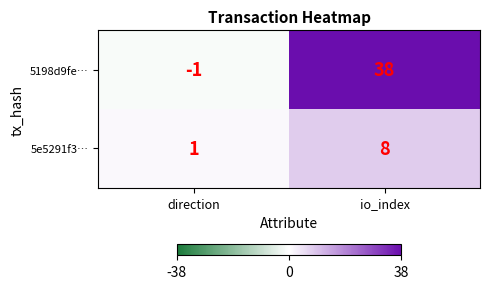

What is the difference between the 5198d9fe… values at direction and io_index?

39